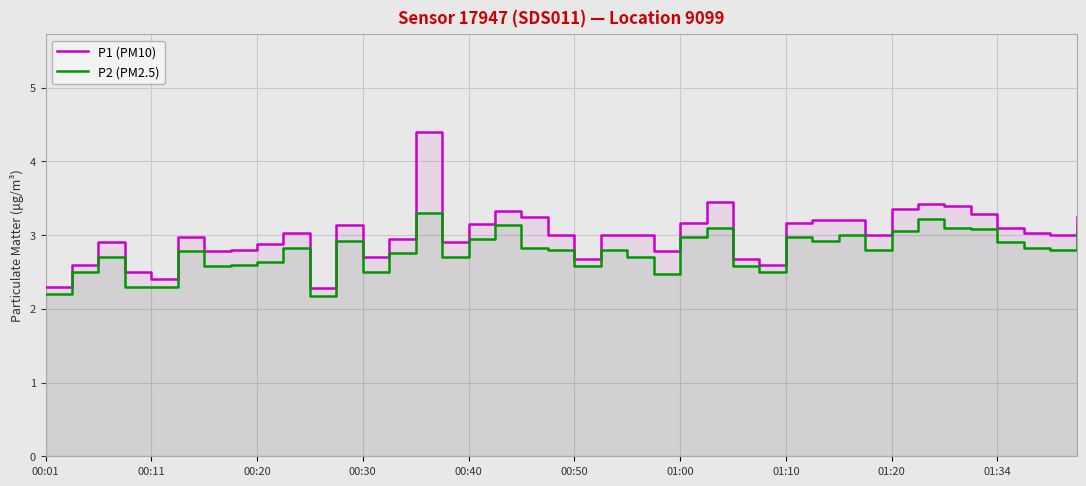

List the series in order of their overall mean, lowest first.

P2 (PM2.5), P1 (PM10)